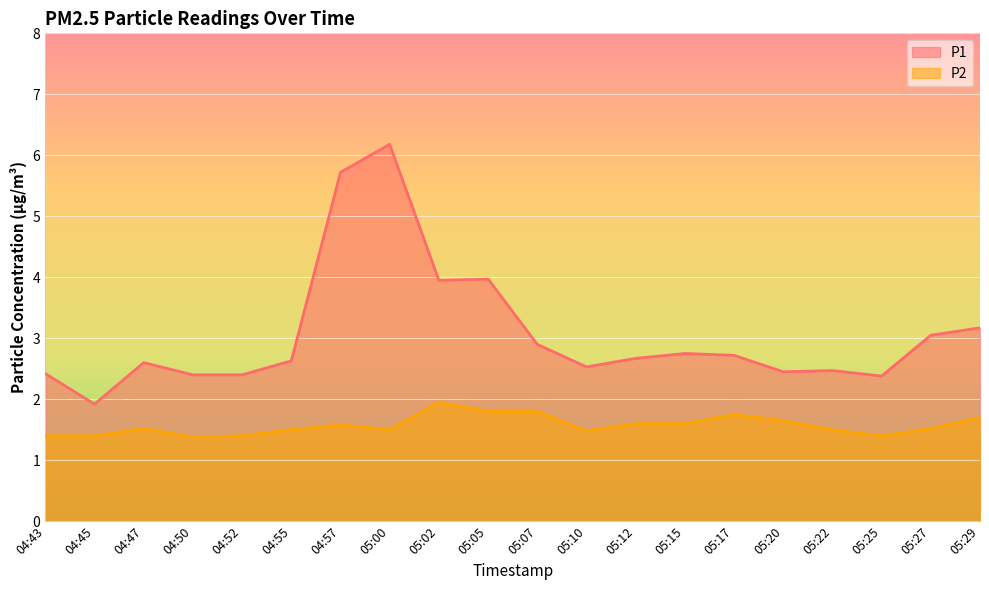

True or false: P2 has a value of 1.4 at 04:50.

True